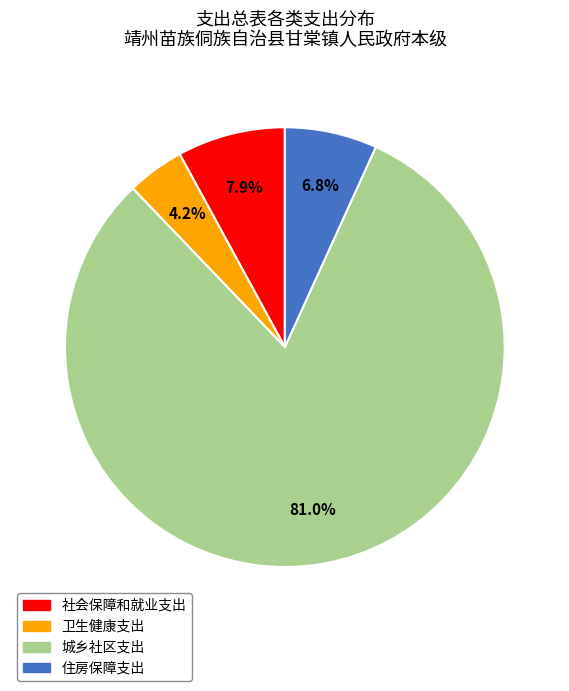

Is the sum of 卫生健康支出 and 城乡社区支出 greater than half?

Yes